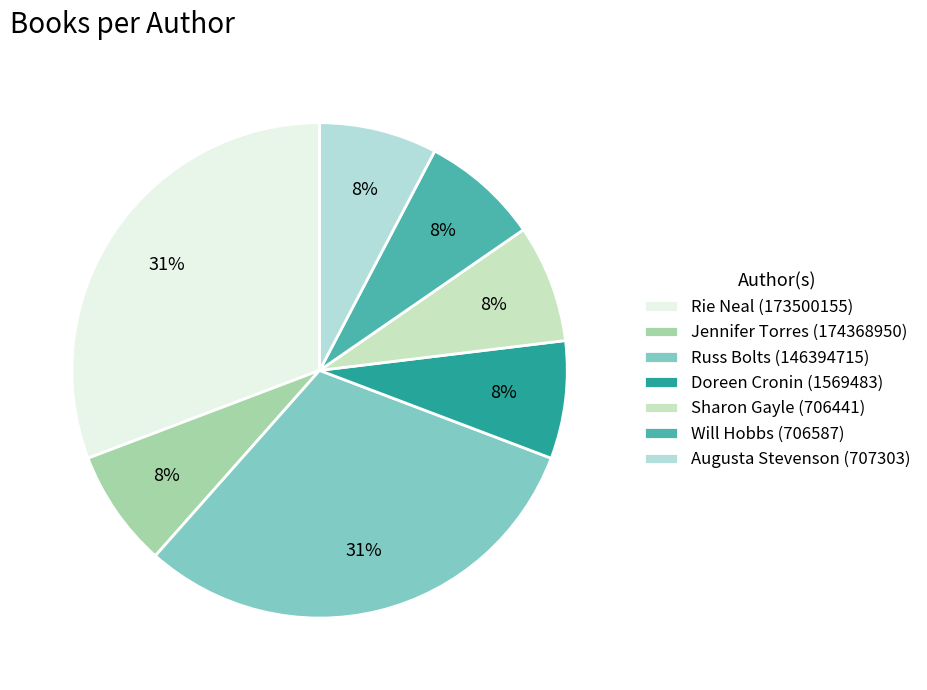

Combined, do Russ Bolts (146394715) and Rie Neal (173500155) account for over 50%?

Yes